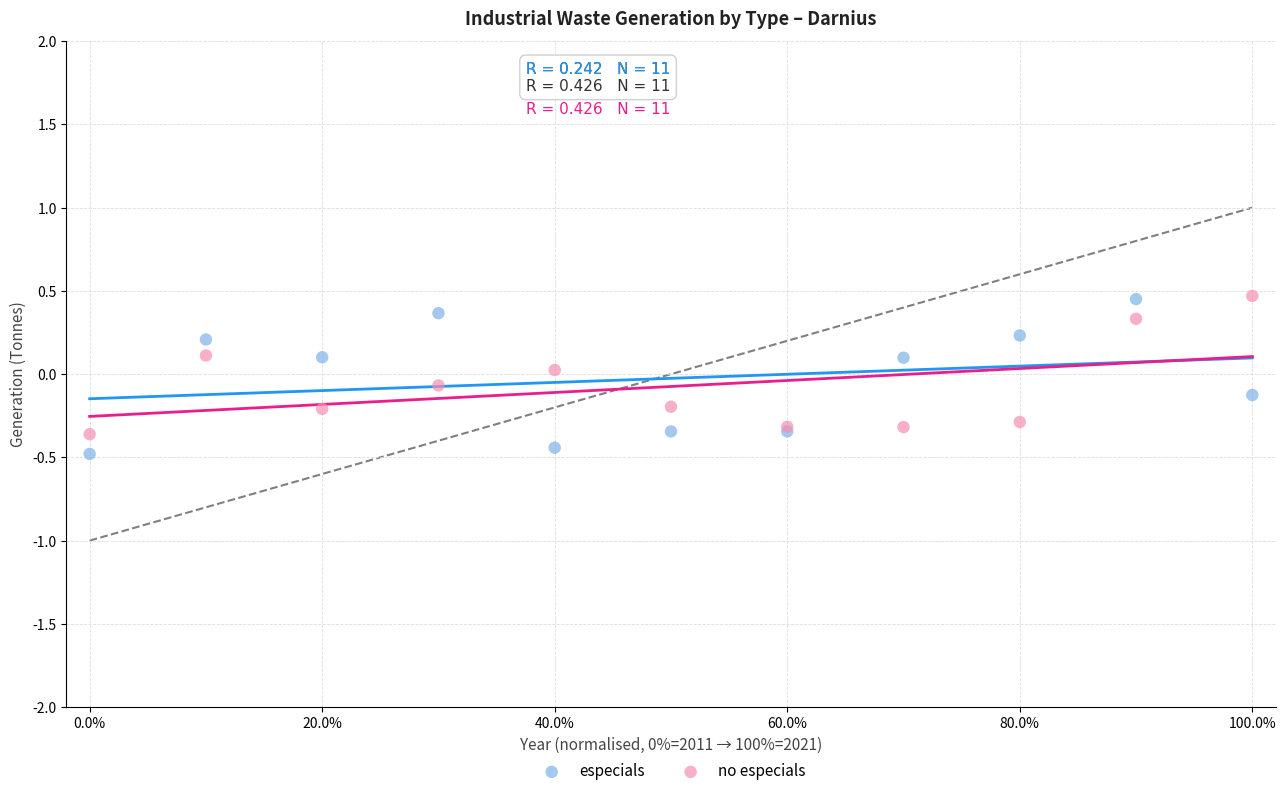

What is the X range (max minus min) for the scatter plot?

100.0